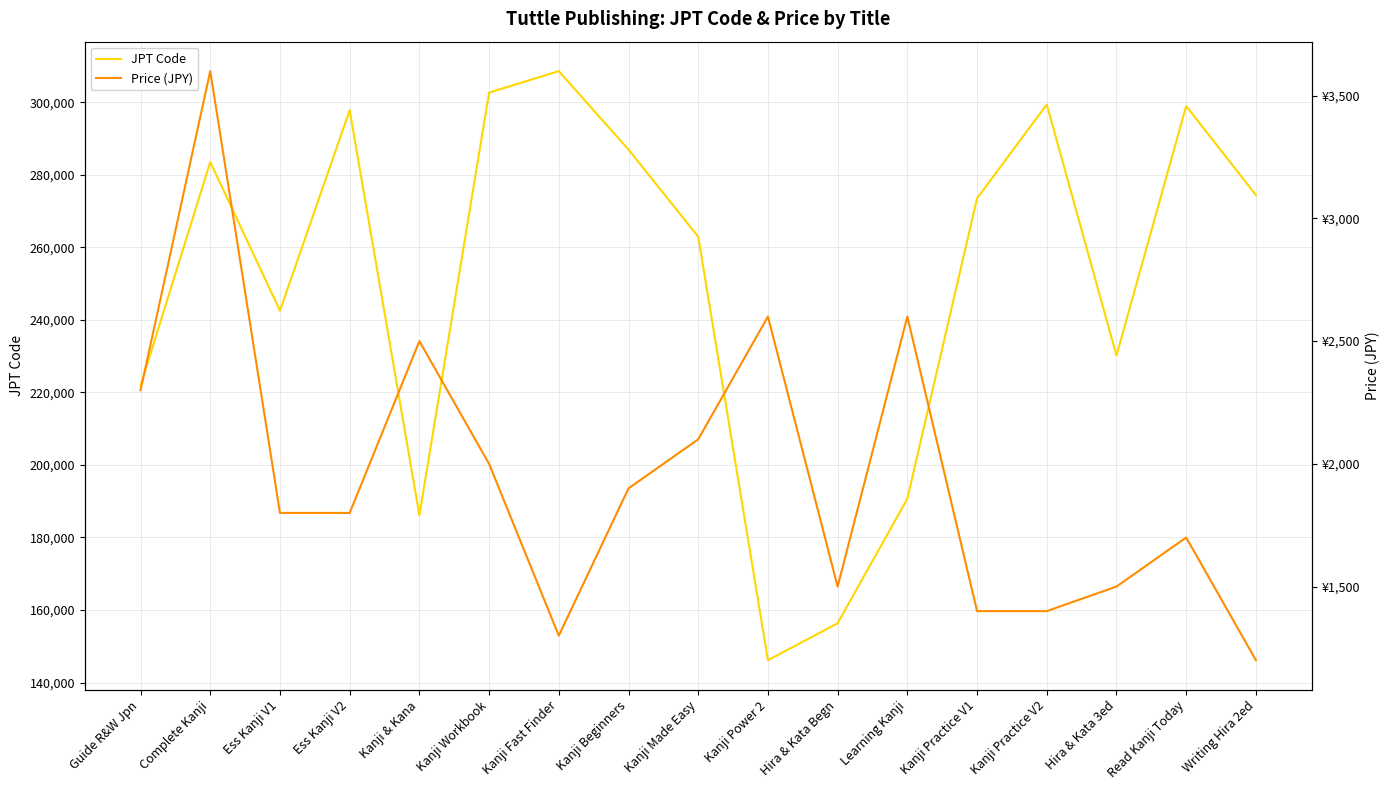

Read the Price (JPY) value at Kanji Made Easy, to the nearest 100.

2100